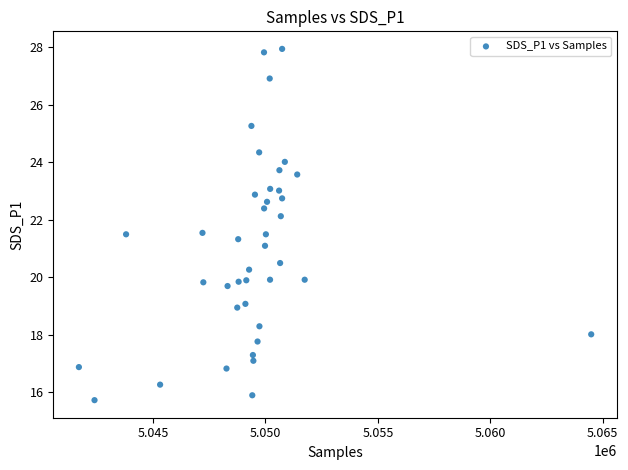

What is the range of Y values (max minus min)?

12.2